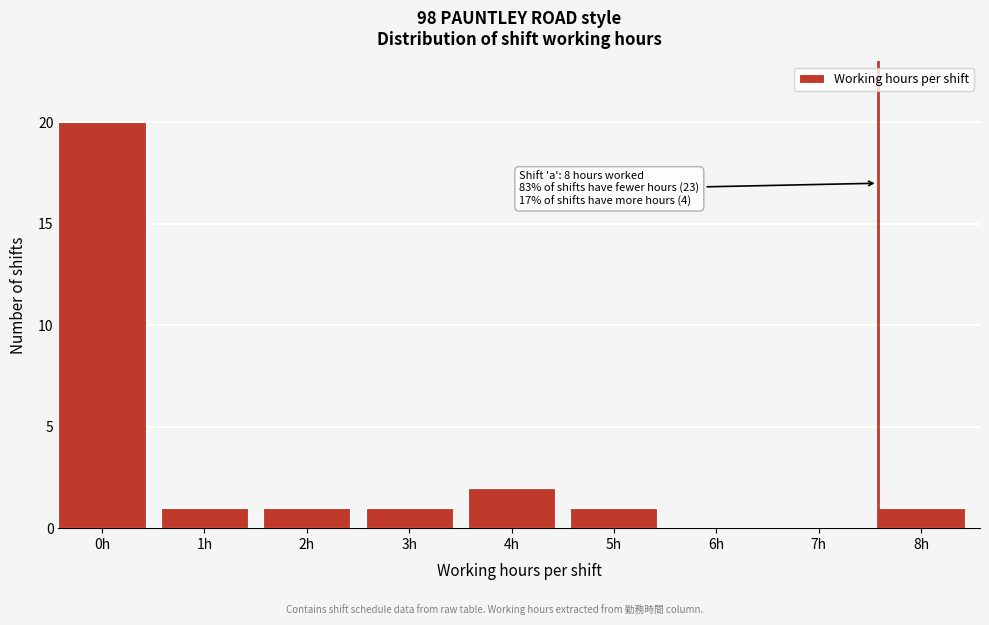

Reading left to right, extract all data points from this chart.

0h=20	1h=1	2h=1	3h=1	4h=2	5h=1	6h=0	7h=0	8h=1